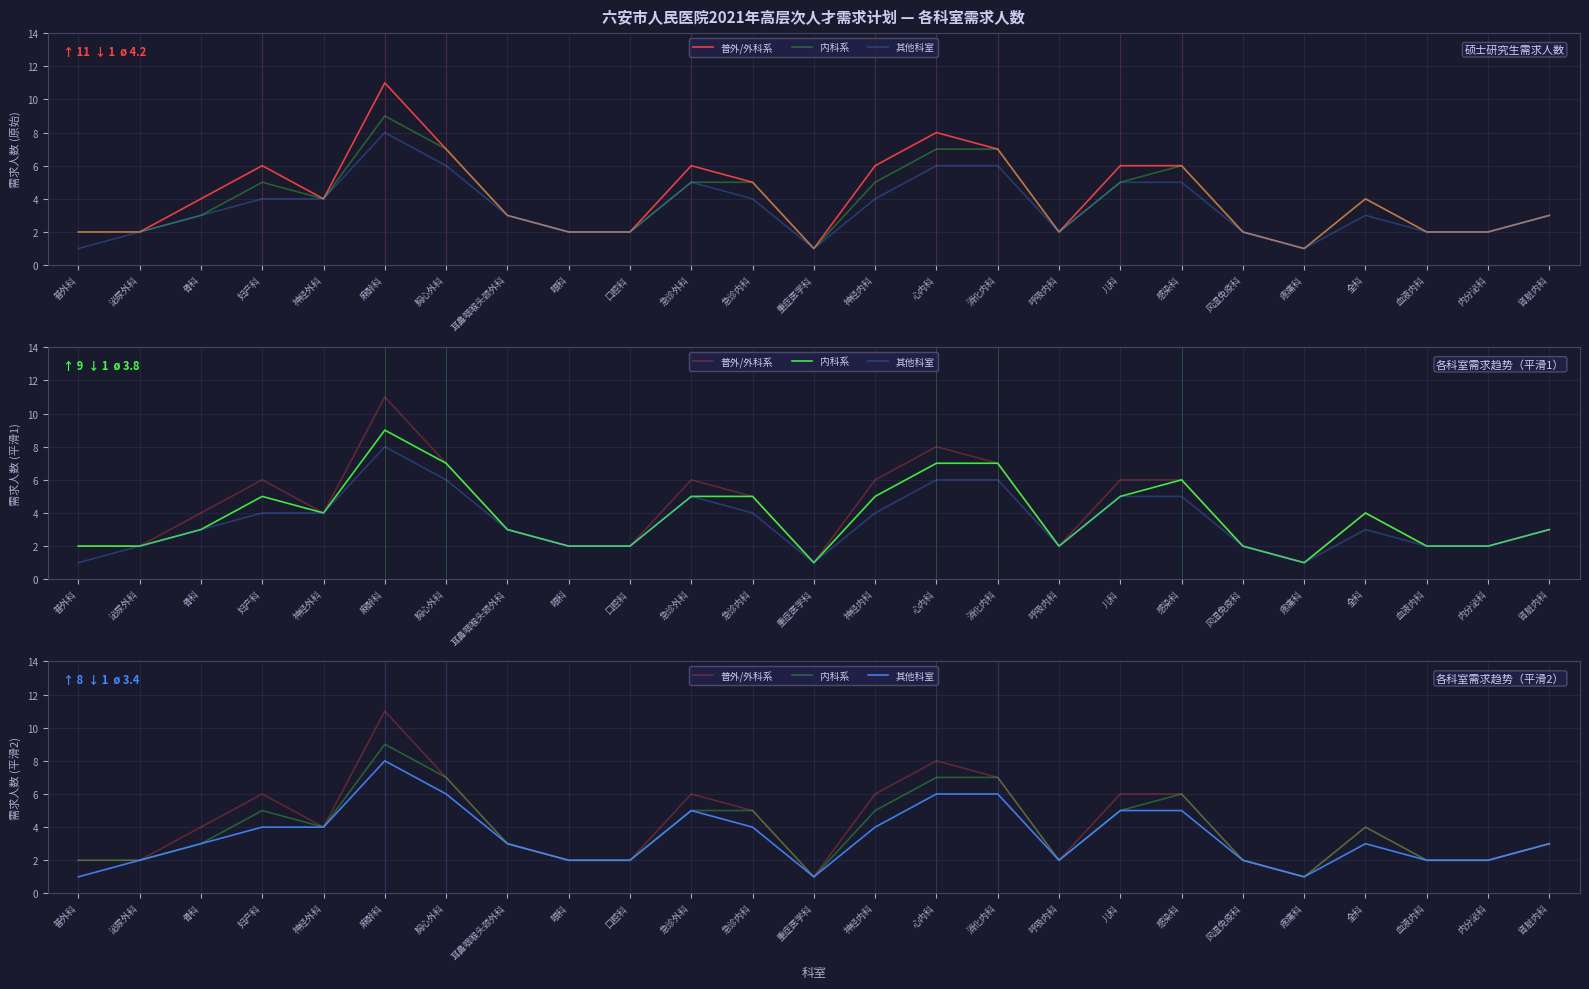

What are all the series names shown in the legend?

普外/外科系, 内科系, 其他科室